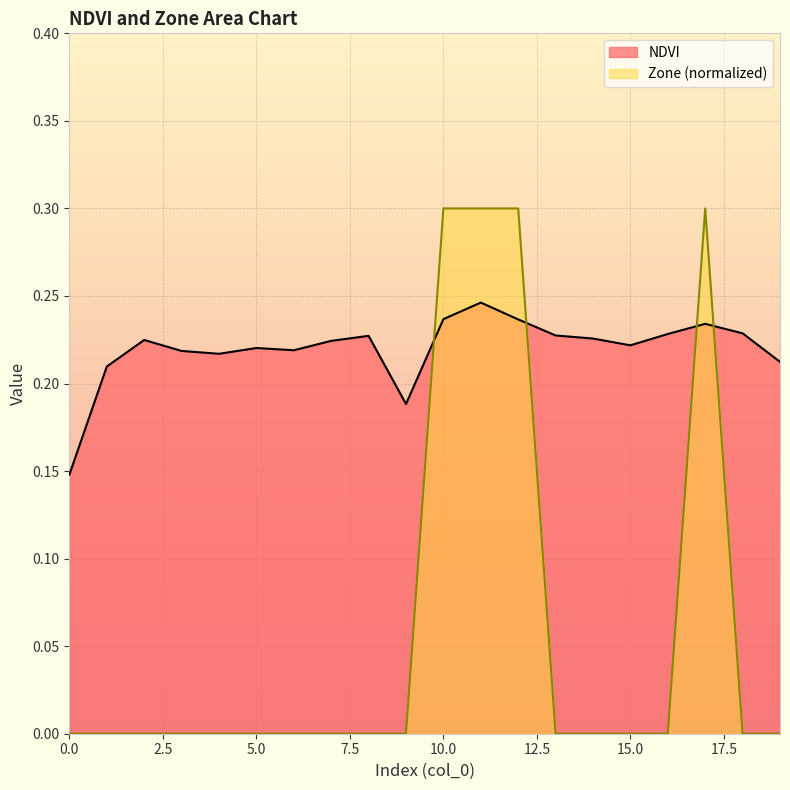

Where is the first local maximum for Zone?

17